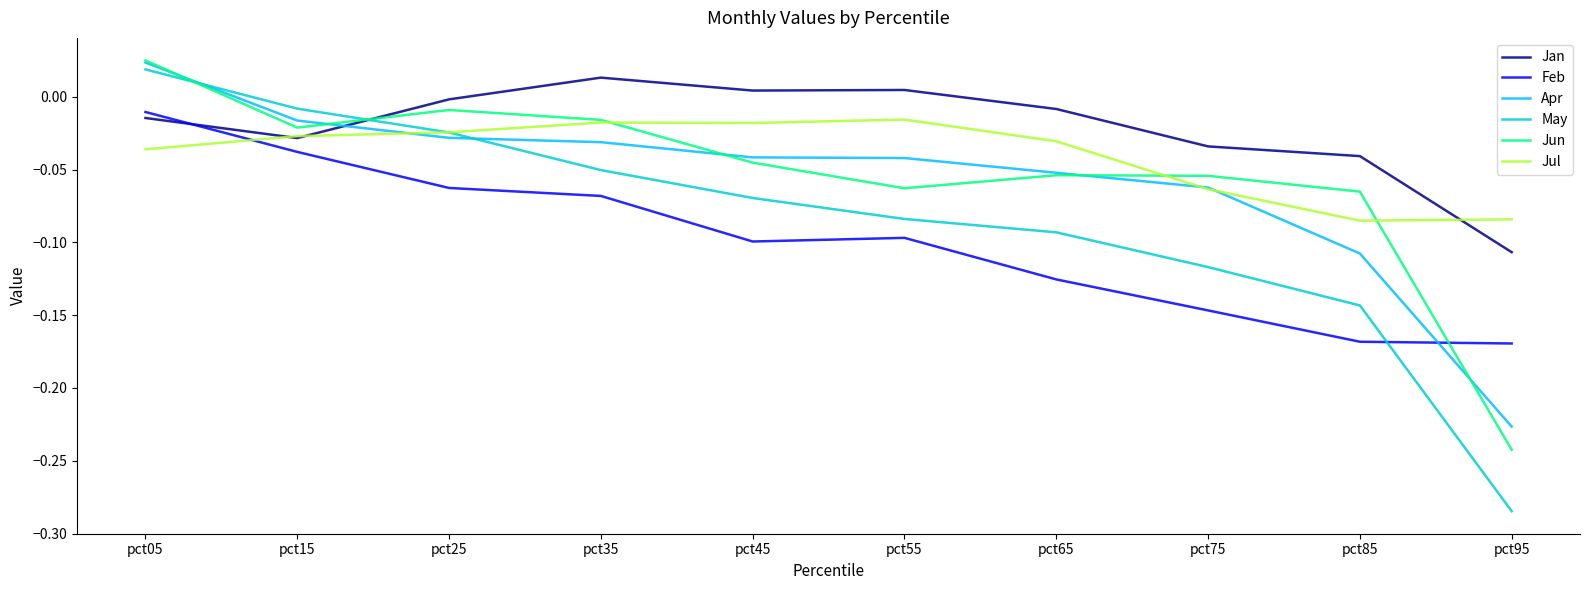

True or false: May has more than 0 interior local peaks.

False